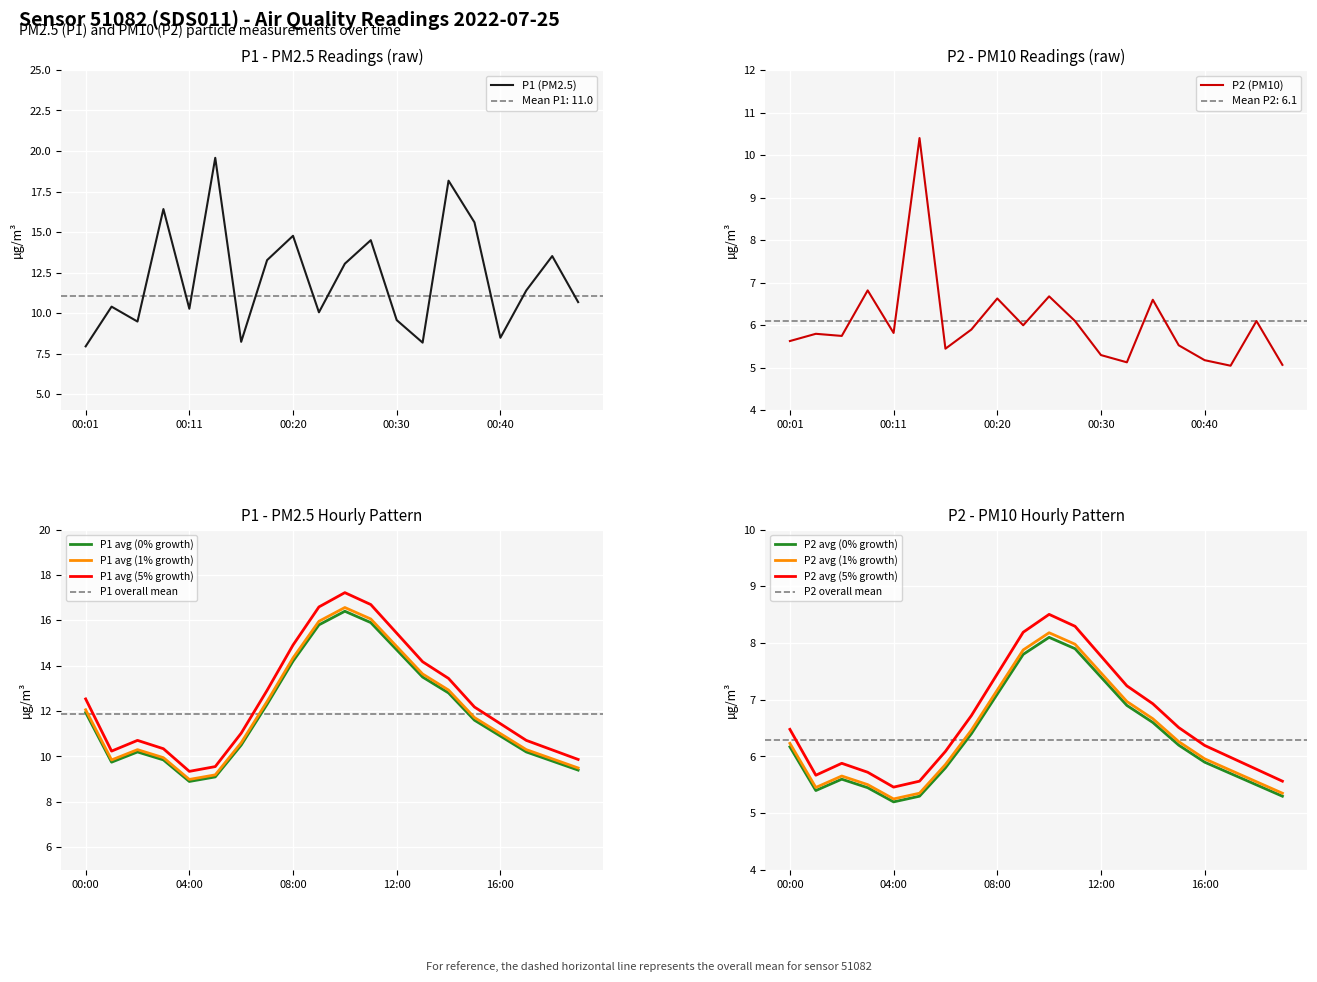

What value does the P1 series have at 00:32?

8.2